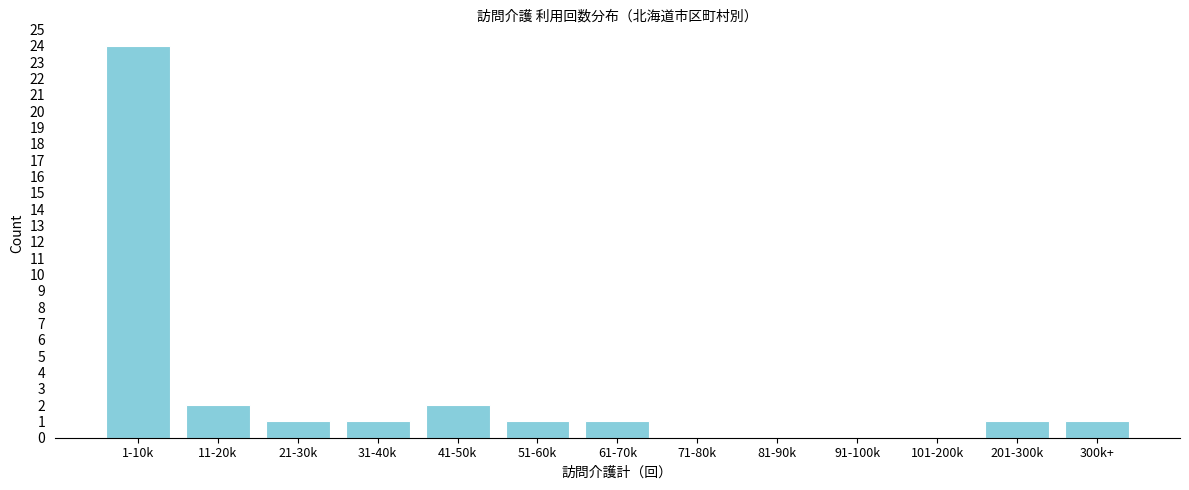

Reading left to right, list all the values displayed in this chart.

1-10k=24	11-20k=2	21-30k=1	31-40k=1	41-50k=2	51-60k=1	61-70k=1	71-80k=0	81-90k=0	91-100k=0	101-200k=0	201-300k=1	300k+=1